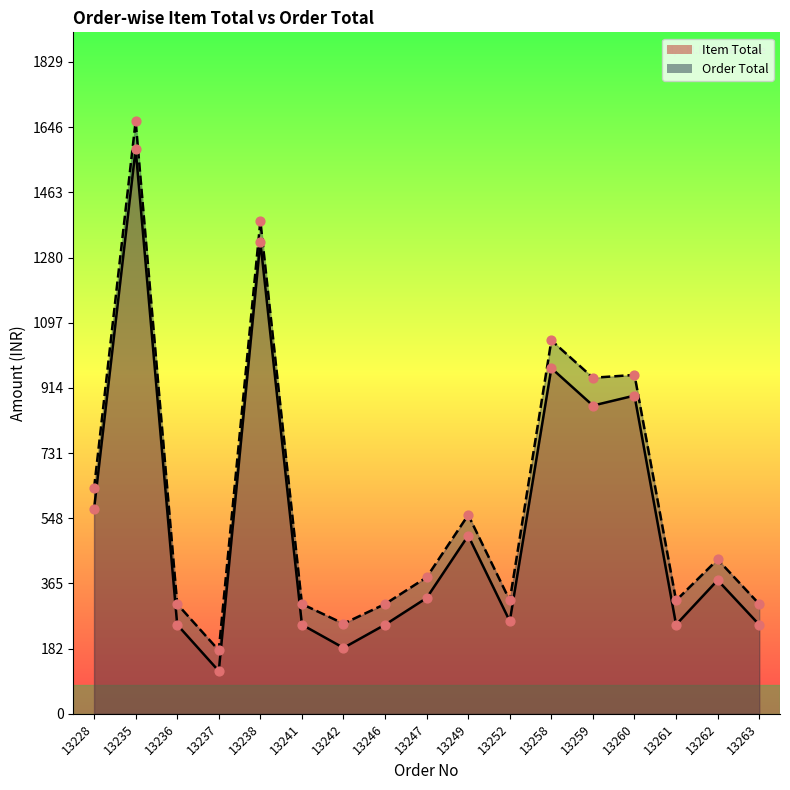

Which series reaches the minimum Y coordinate?

Item Total